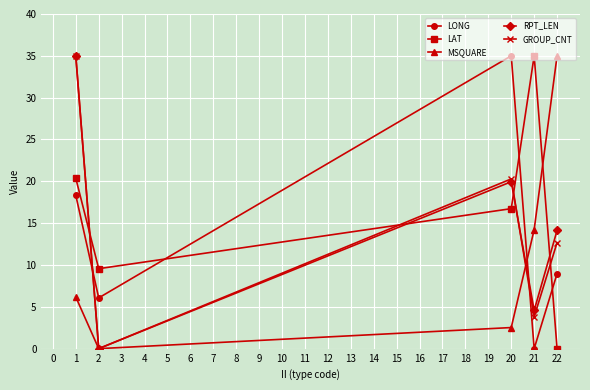

List the labels in order of LAT value, smallest first.

22, 2, 20, 1, 21